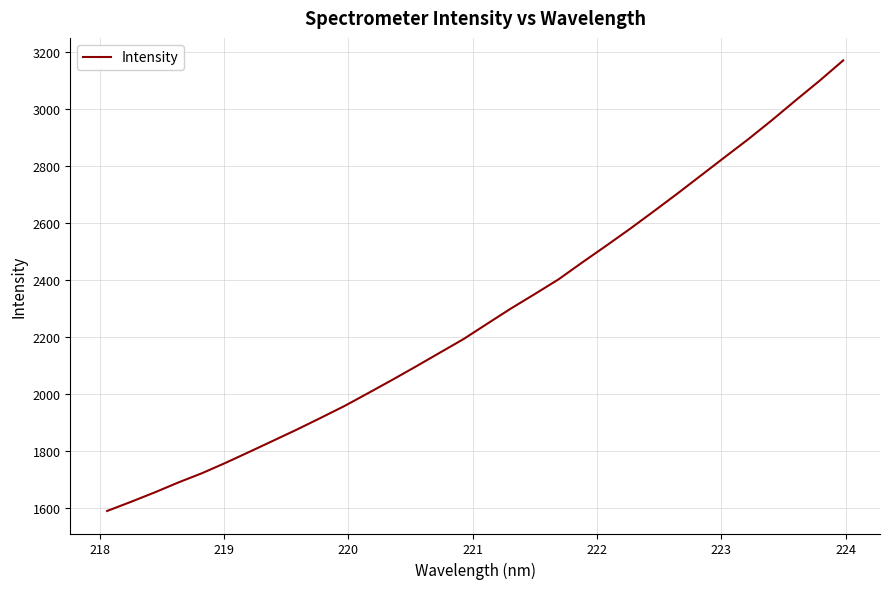

What is the smallest value displayed?

1590.5